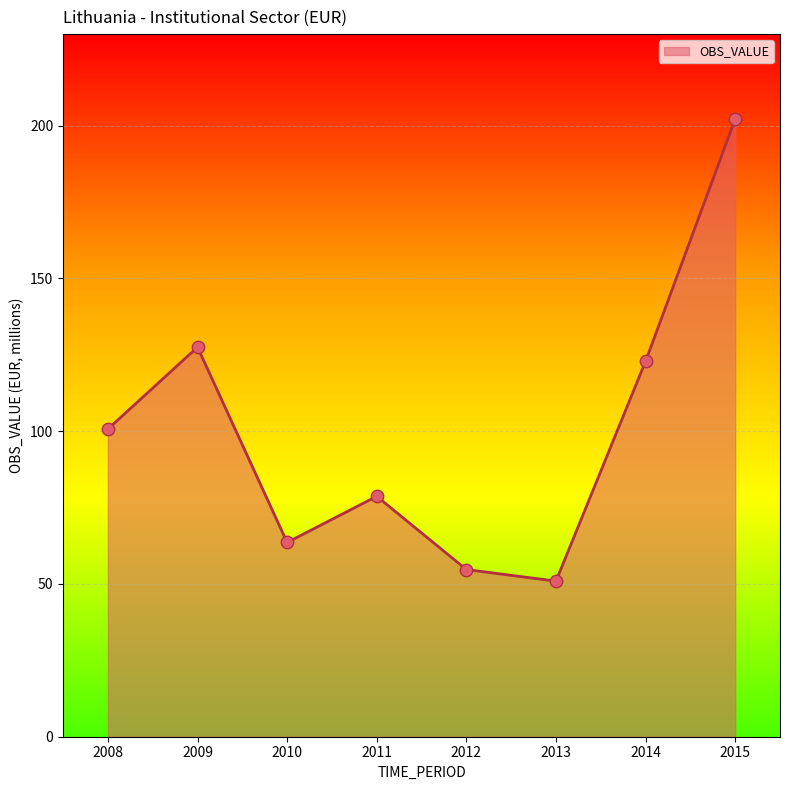

What is the change in value from 2008 to 2011?

-22.0